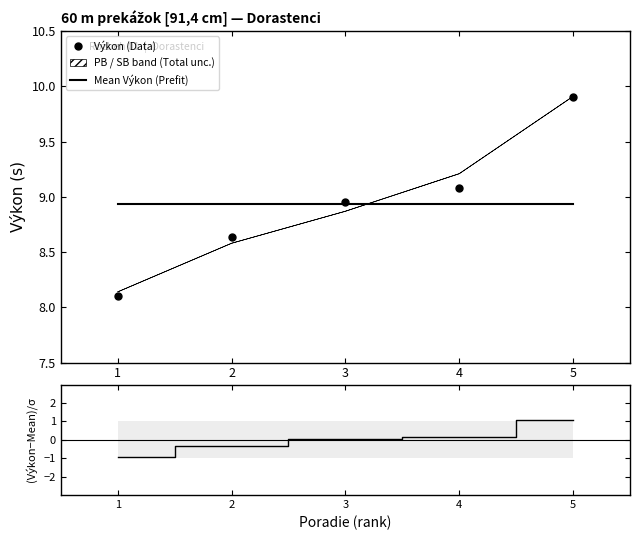

What is the approximate value of Mean Výkon (Prefit) at 5?

8.9